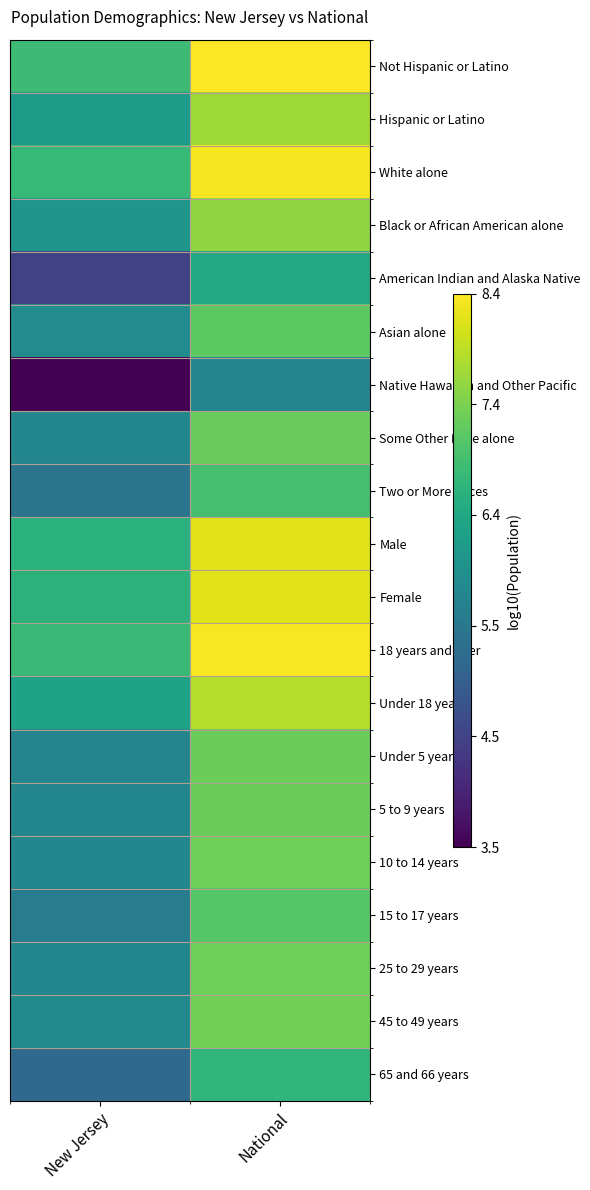

Reading left to right, extract all data points from this chart.

Not Hispanic or Latino: New Jersey=6.9	National=8.4
Hispanic or Latino: New Jersey=6.2	National=7.7
White alone: New Jersey=6.8	National=8.3
Black or African American alone: New Jersey=6.1	National=7.6
American Indian and Alaska Native: New Jersey=4.5	National=6.5
Asian alone: New Jersey=5.9	National=7.2
Native Hawaiian and Other Pacific: New Jersey=3.5	National=5.7
Some Other Race alone: New Jersey=5.7	National=7.3
Two or More Races: New Jersey=5.4	National=7.0
Male: New Jersey=6.6	National=8.2
Female: New Jersey=6.7	National=8.2
18 years and over: New Jersey=6.8	National=8.4
Under 18 years: New Jersey=6.3	National=7.9
Under 5 years: New Jersey=5.7	National=7.3
5 to 9 years: New Jersey=5.8	National=7.3
10 to 14 years: New Jersey=5.8	National=7.3
15 to 17 years: New Jersey=5.6	National=7.1
25 to 29 years: New Jersey=5.7	National=7.3
45 to 49 years: New Jersey=5.8	National=7.4
65 and 66 years: New Jersey=5.2	National=6.7